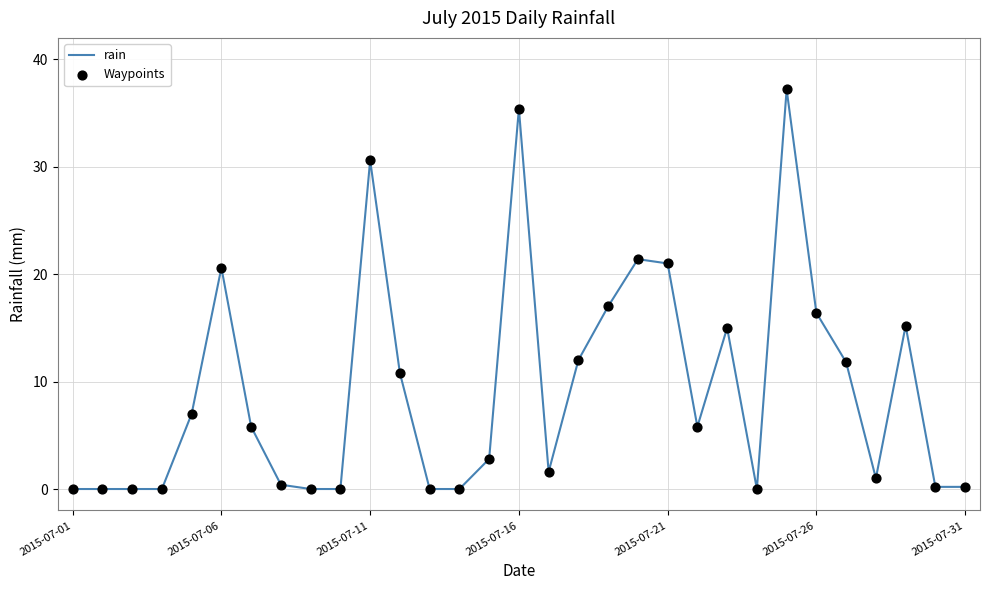

What is the difference between the maximum and minimum values?

37.2